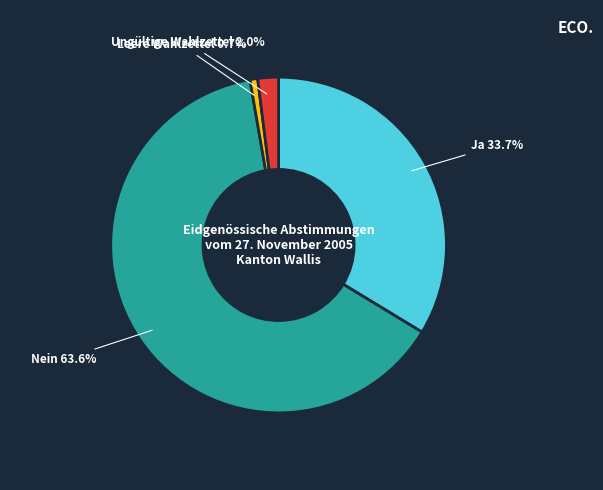

How many slices are in this pie chart?

4